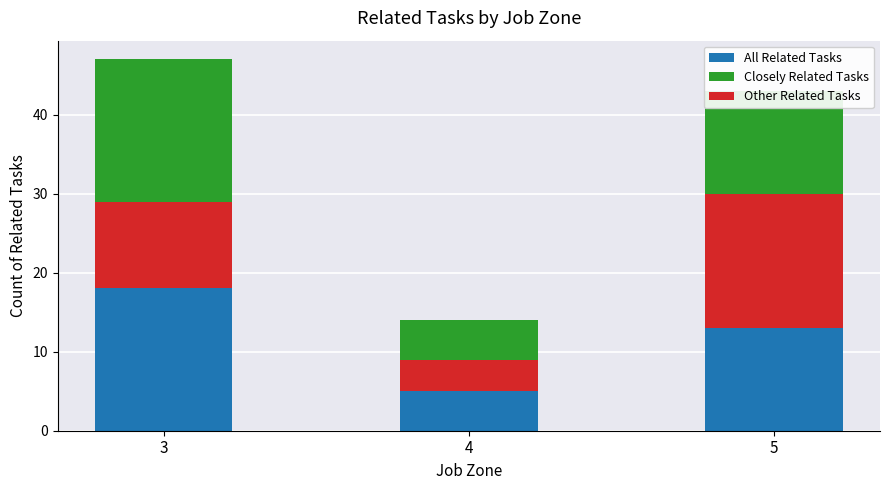

What is the sum of all Other Related Tasks values?

32